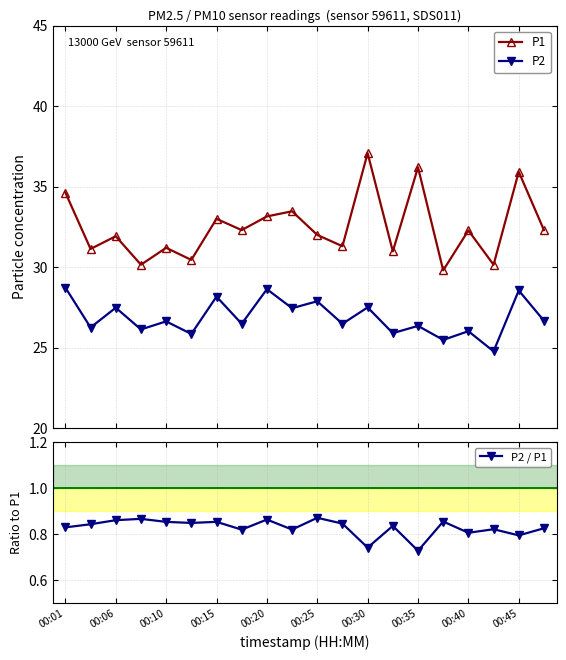

True or false: P1 and P2 cross at least once.

False